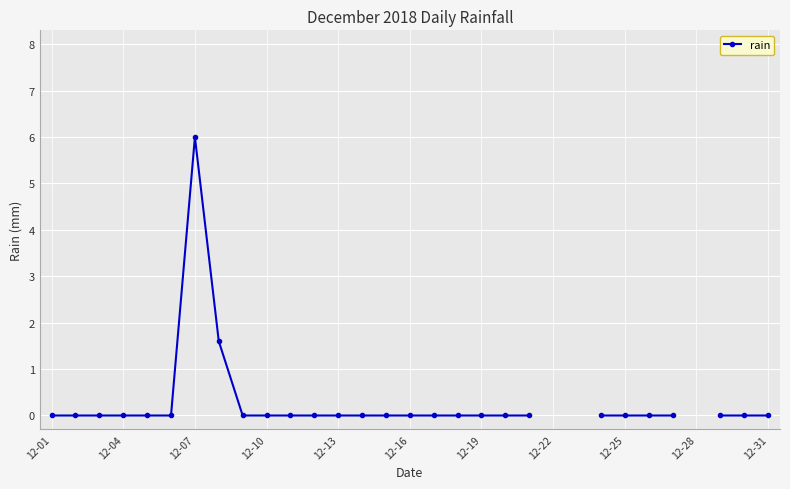

The value at 29 is 0.0. True or false?

True